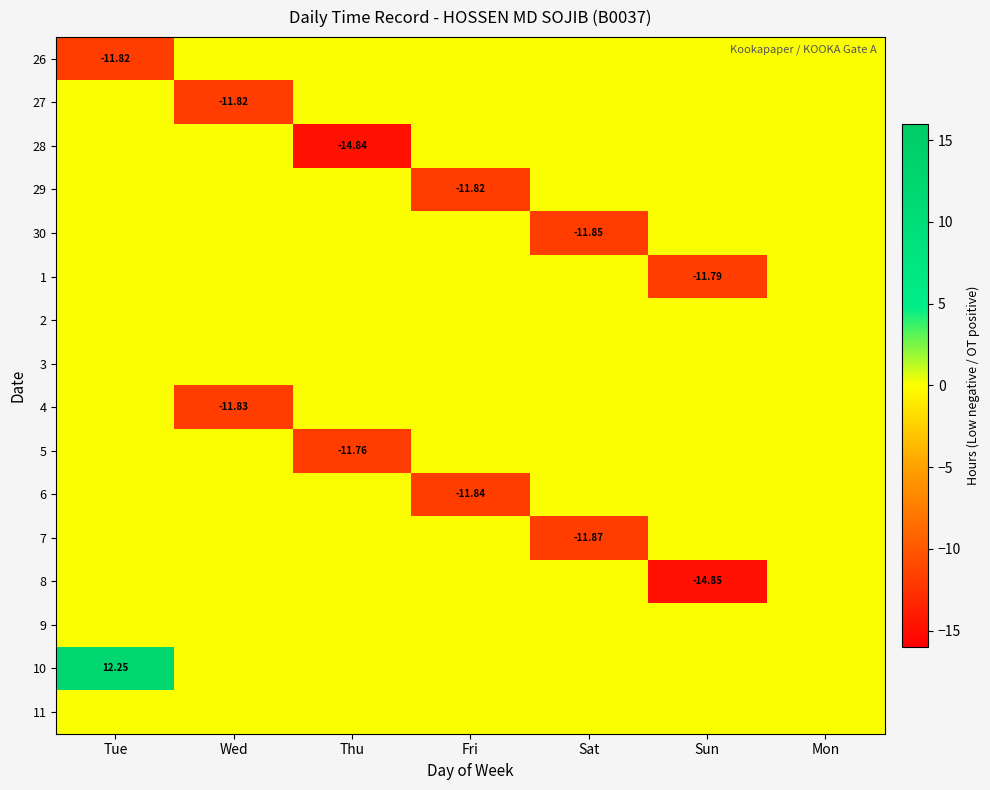

How many data points in 4 are less than 0?

1